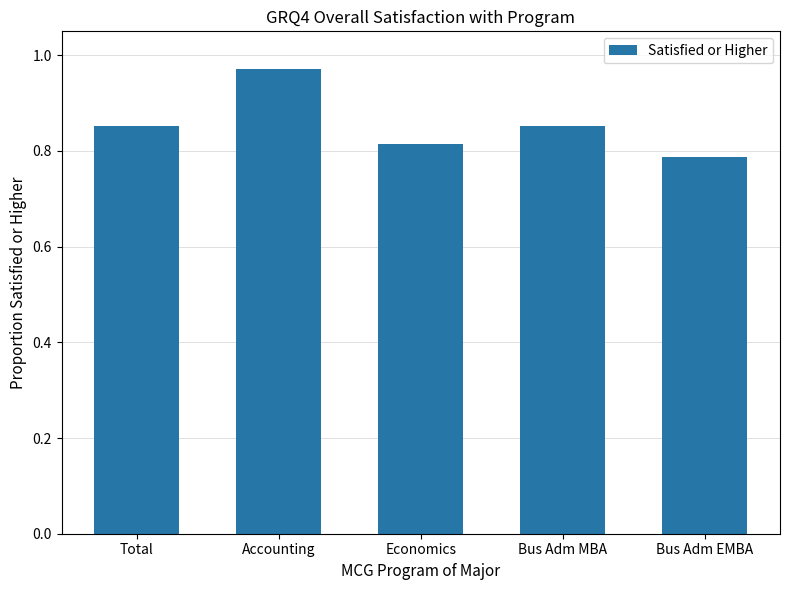

At which category does the chart reach its peak across all series?

Accounting